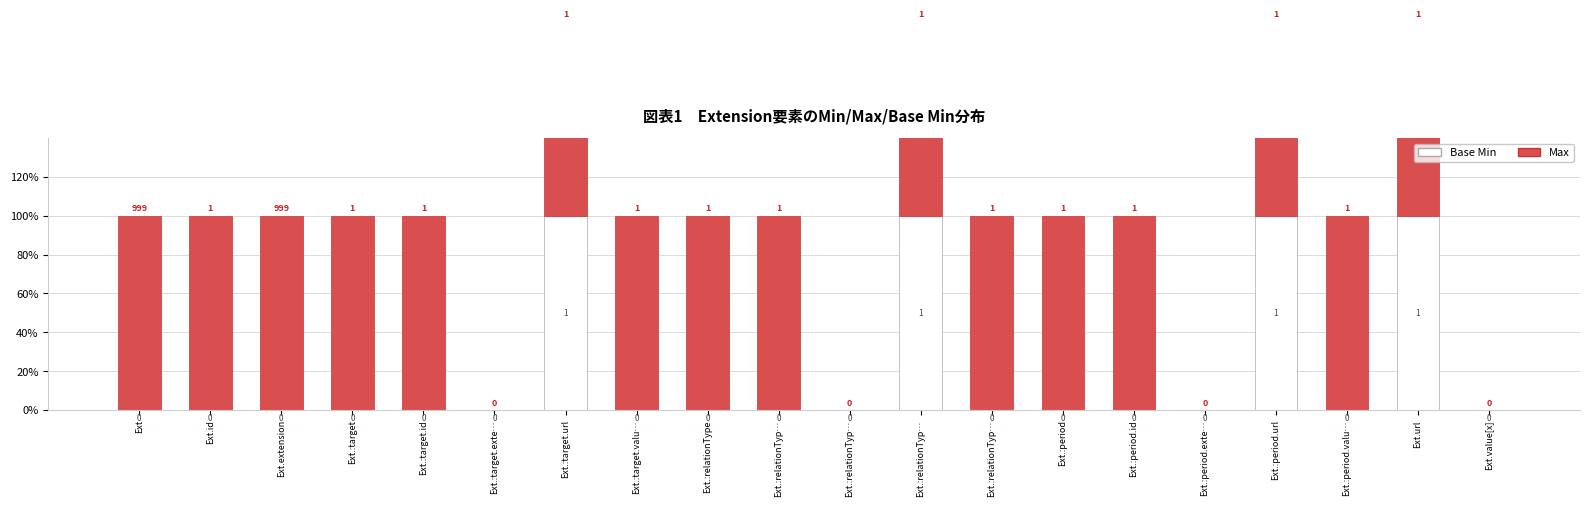

List the labels in order of Max value, smallest first.

Ext.:target.exte…, Ext.:relationTyp…, Ext.:period.exte…, Ext.value[x], Ext, Ext.id, Ext.extension, Ext.:target, Ext.:target.id, Ext.:target.url, Ext.:target.valu…, Ext.:relationType, Ext.:relationTyp…, Ext.:relationTyp…, Ext.:relationTyp…, Ext.:period, Ext.:period.id, Ext.:period.url, Ext.:period.valu…, Ext.url